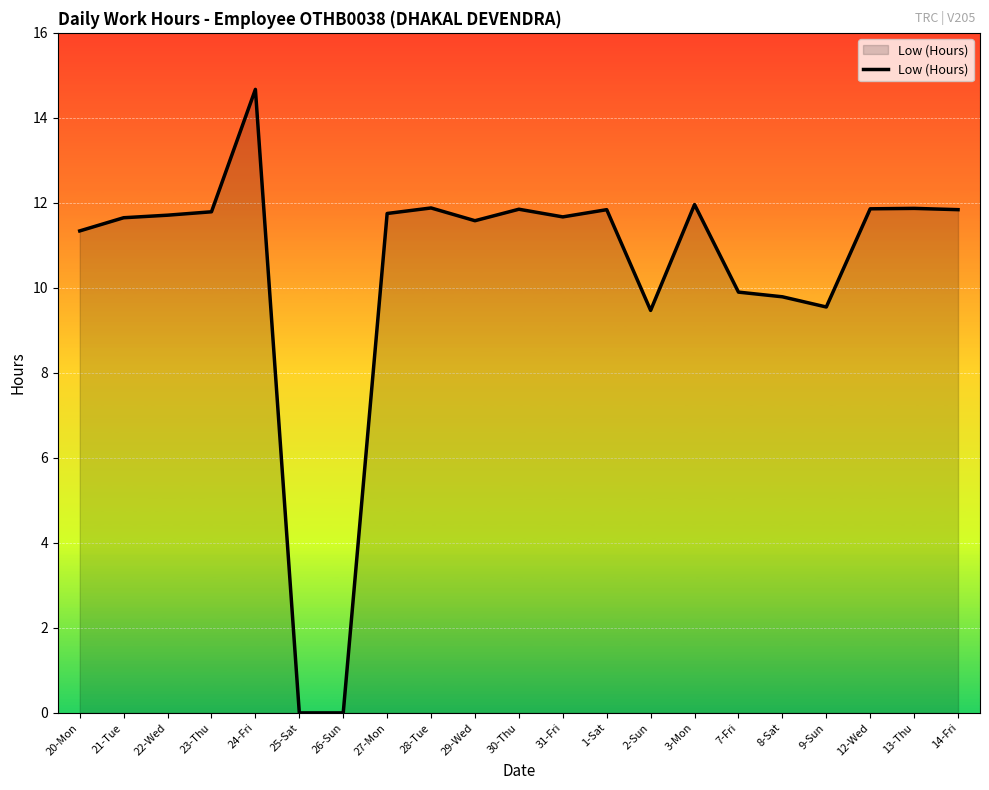

Which category has the highest value across all series?

24-Fri